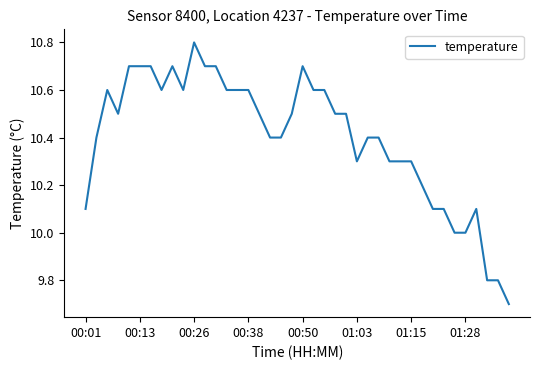

How many categories are shown in the chart?

40